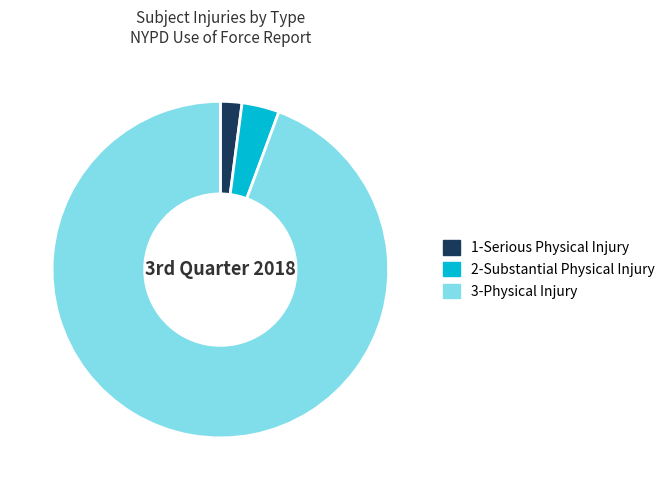

Which has a higher value, 1-Serious Physical Injury or 3-Physical Injury?

3-Physical Injury